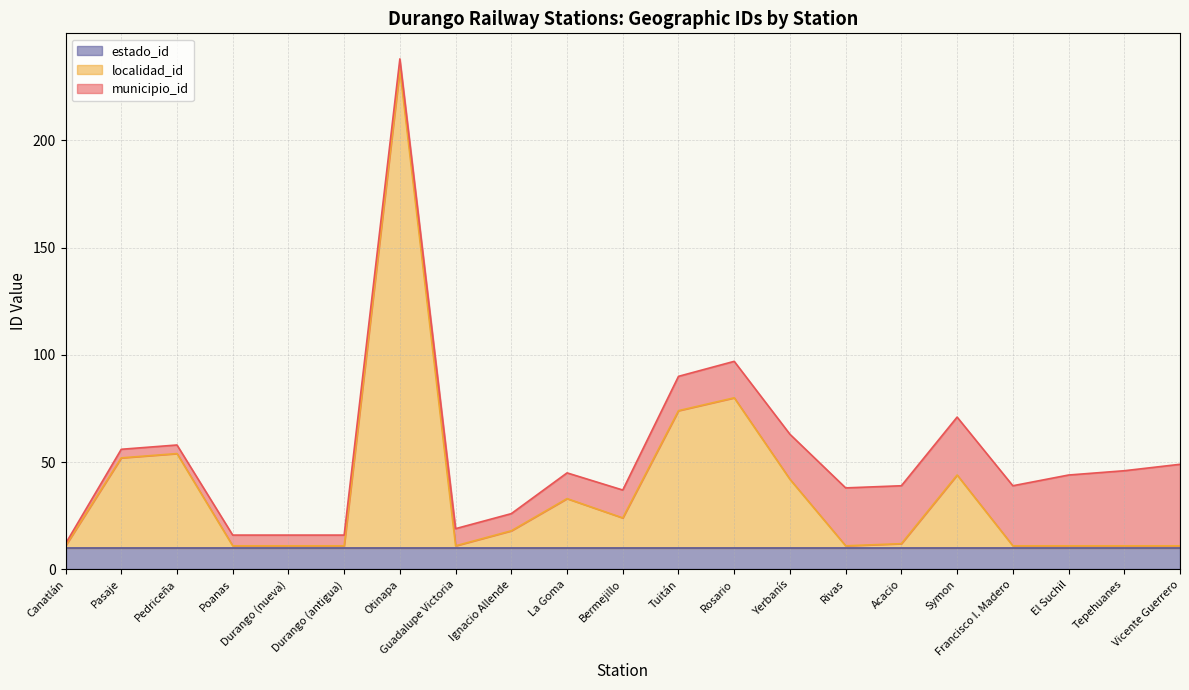

At which category is the sum across all series the highest?

Otinapa